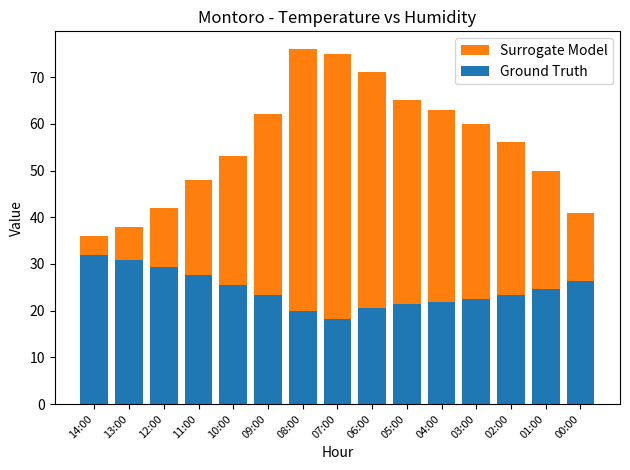

Are the bars horizontal?

No